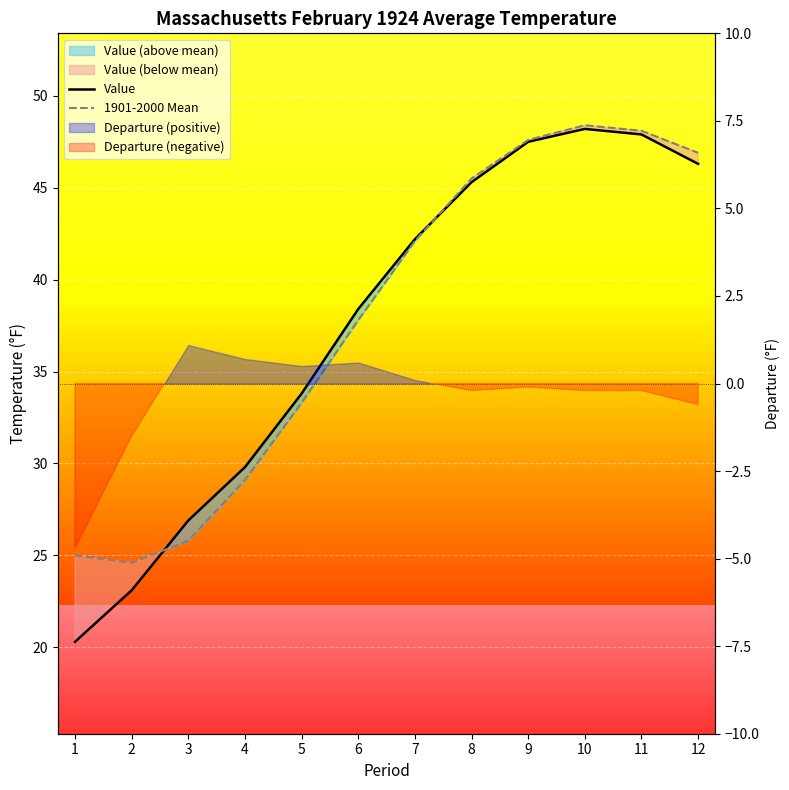

What is the difference between the second highest and second lowest values in the 1901-2000 Mean series?

23.1